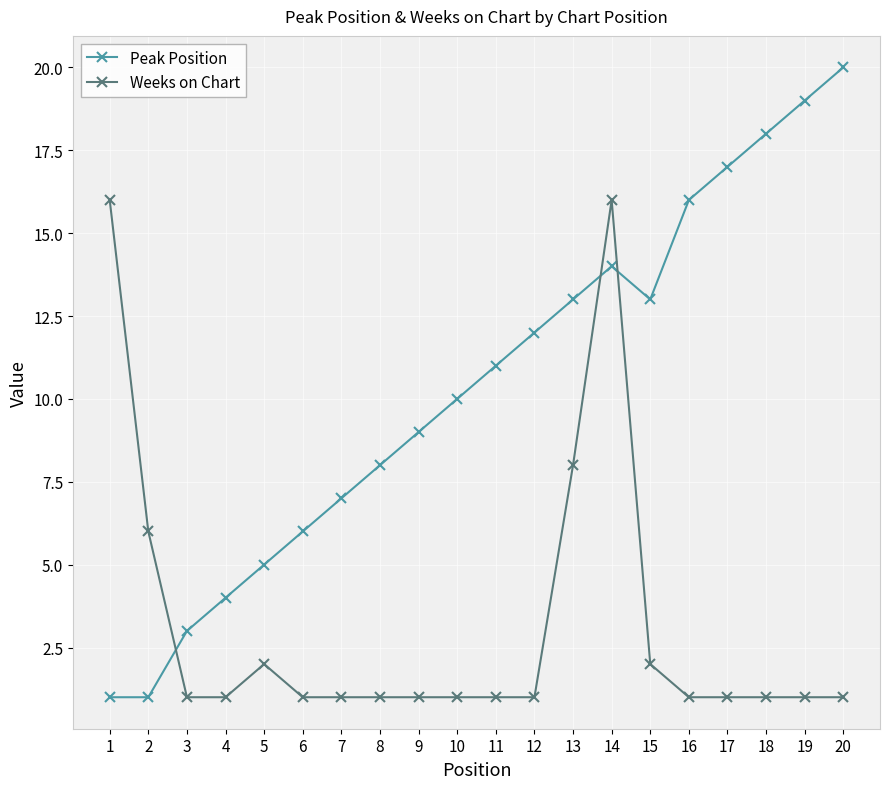

Is it true that Peak Position equals 1 at 1?

True